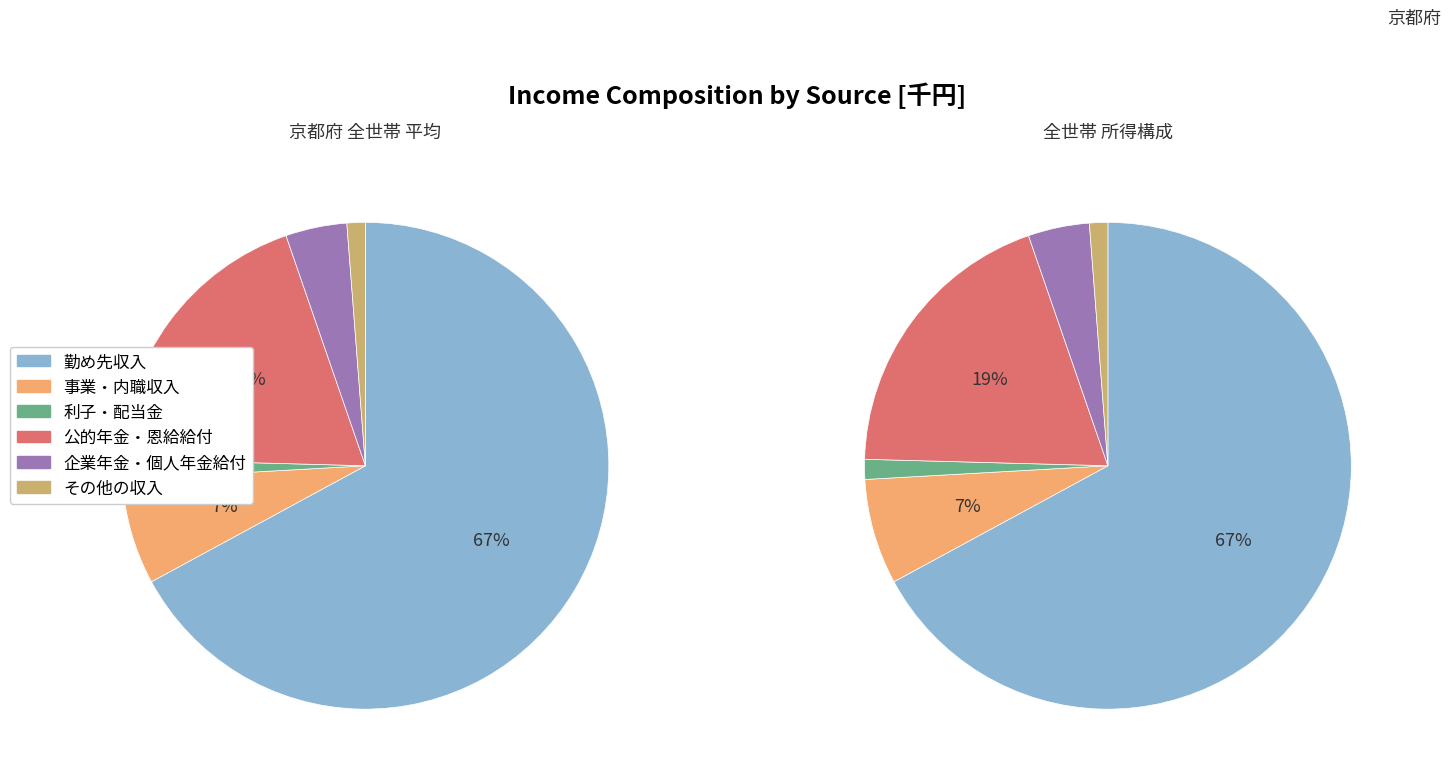

Rank the series by their maximum value, from highest to lowest.

勤め先収入, 公的年金・恩給給付, 事業・内職収入, 企業年金・個人年金給付, 利子・配当金, その他の収入